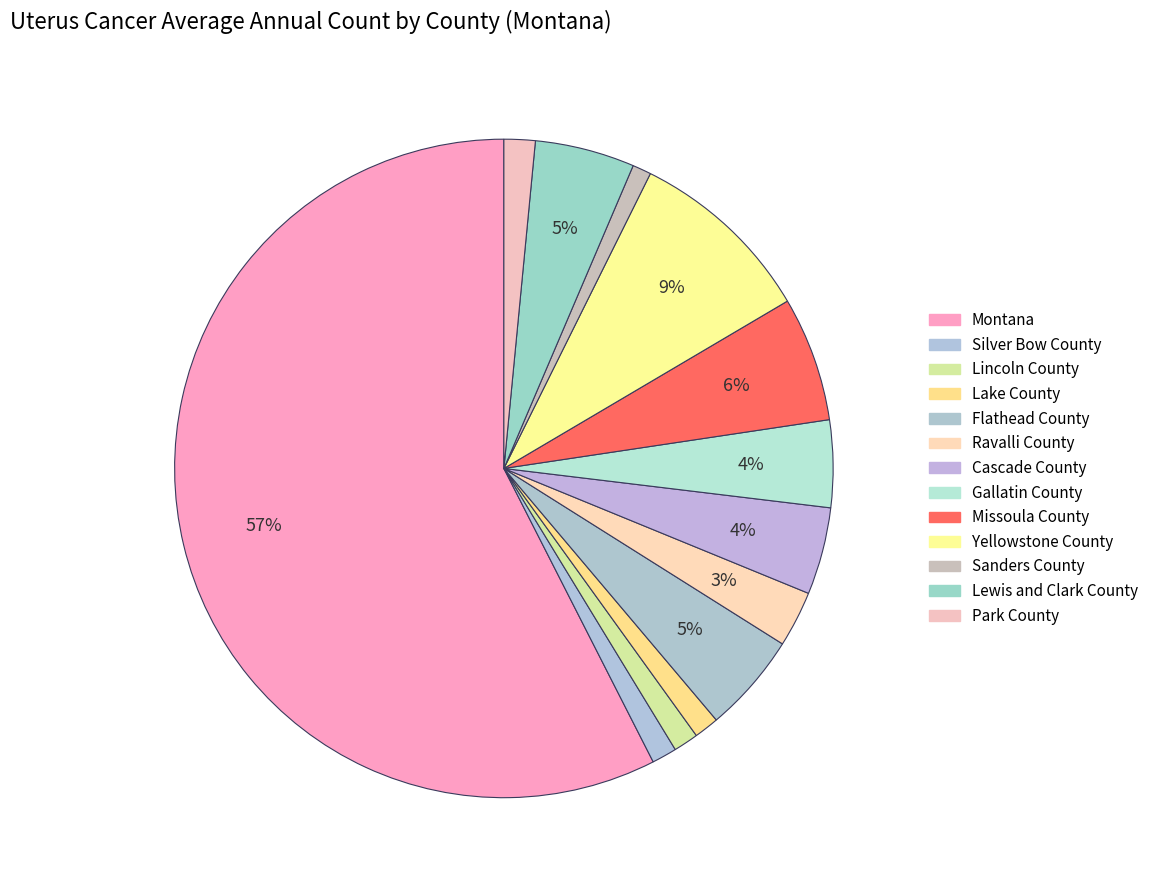

To the nearest percent, what portion does Lincoln County represent?

1%